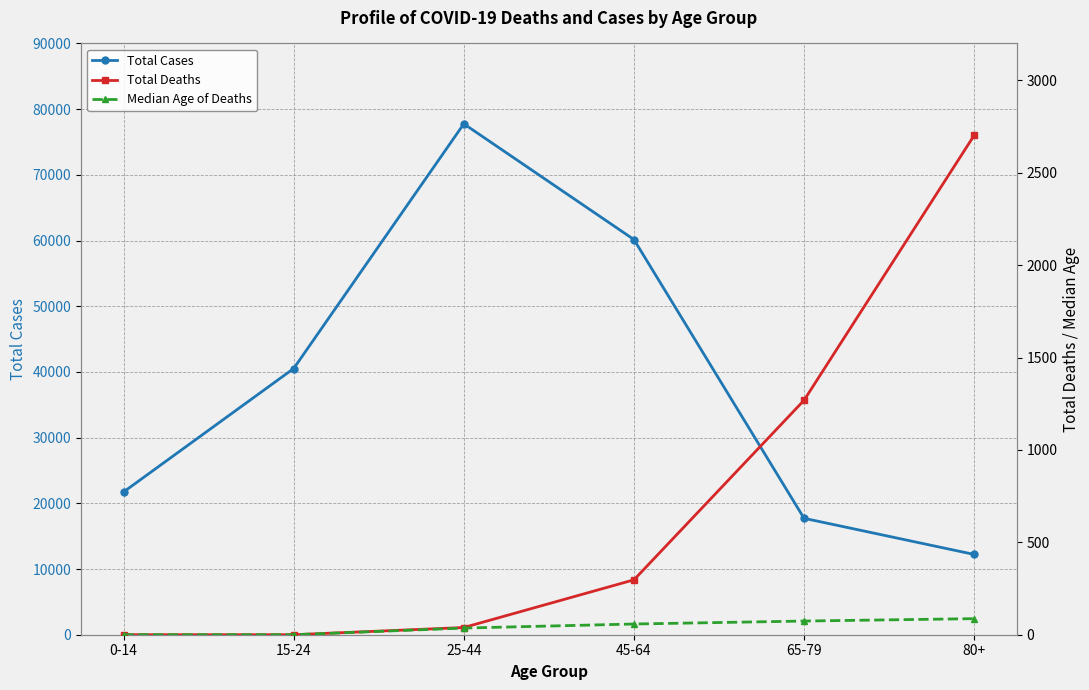

The Total Cases series shows 59958 at 15-24. True or false?

False